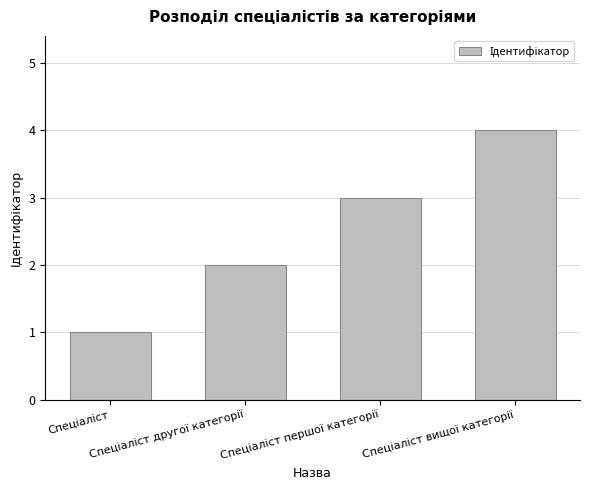

What is the difference between the maximum and minimum values?

3